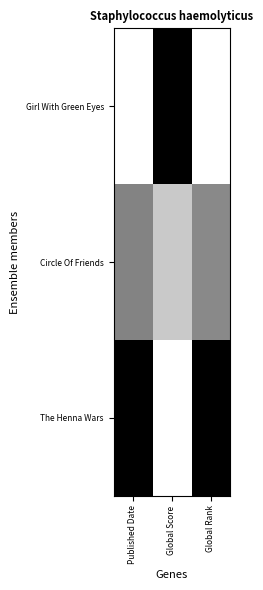

At how many categories does at least one series exceed 0?

3